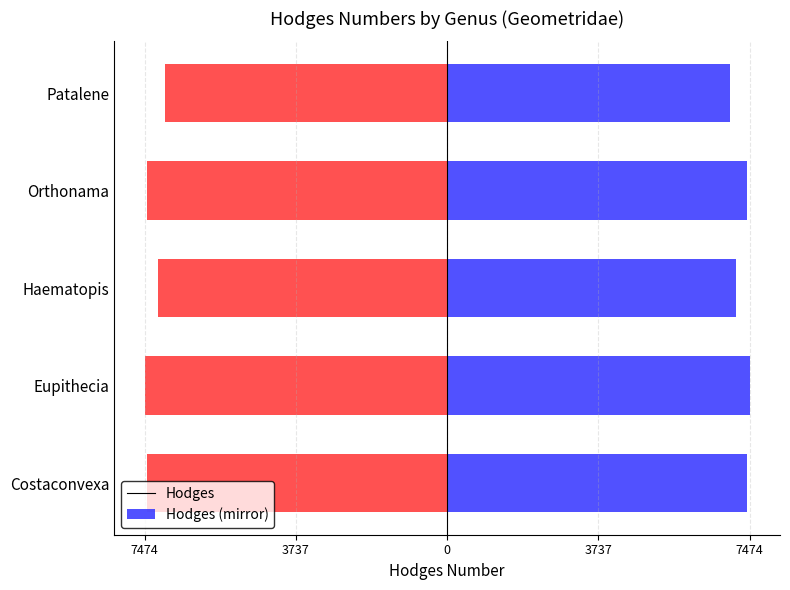

What is the value of the Hodges bar at the 1st from the left?

7416